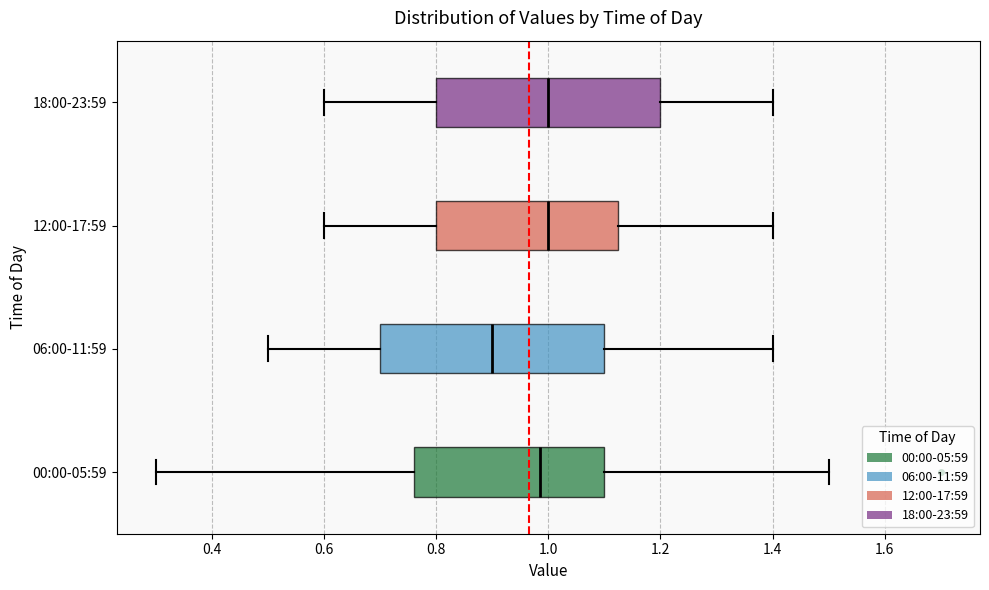

Where is the right edge of the box for 12:00-17:59 on the x-axis? The values are not printed on the chart, so give them approximately, as read against the axis.

1.12